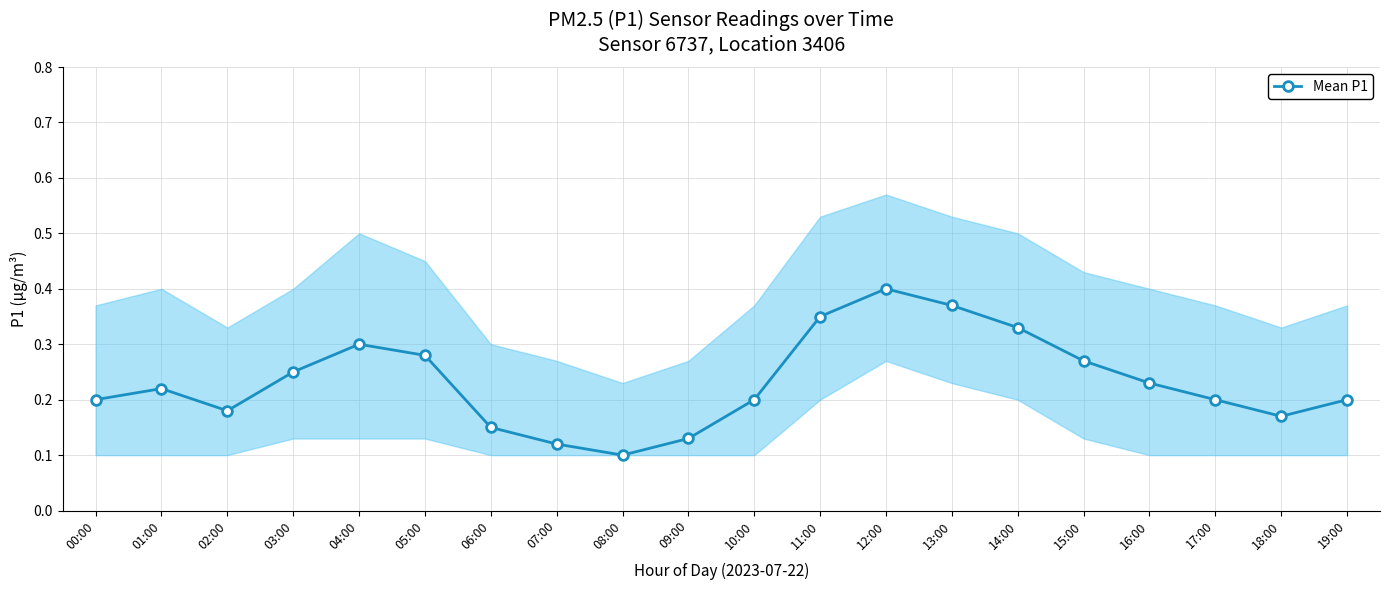

Is it true that the value at 05:00 is 0.5?

False